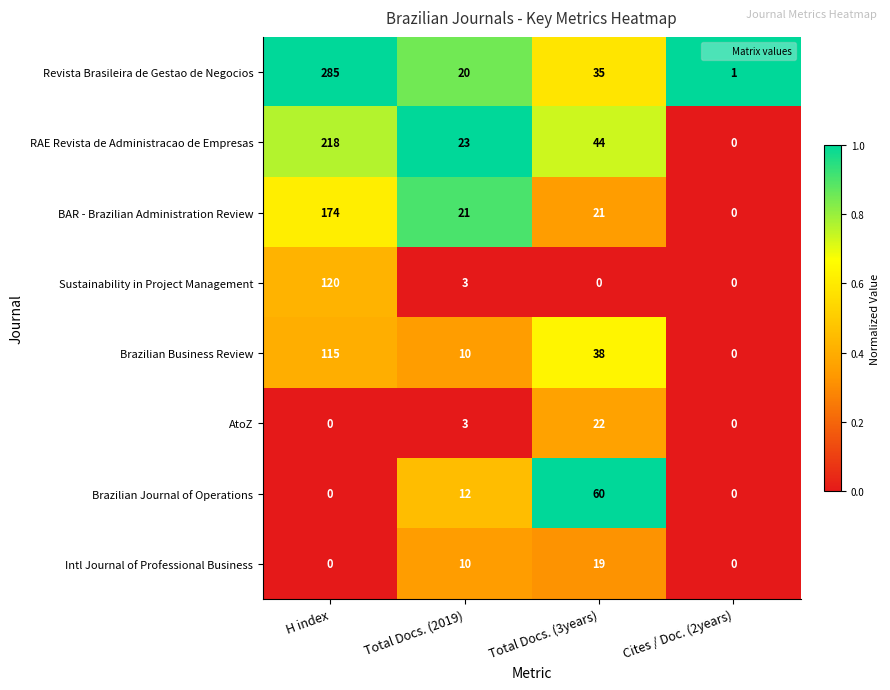

What is the difference between the Brazilian Journal of Operations values at H index and Total Docs. (2019)?

12